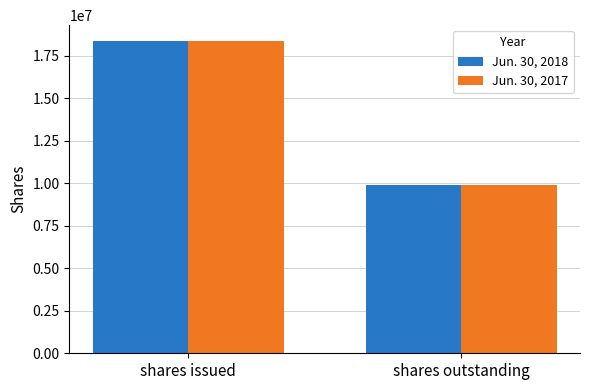

What is the value of the Jun. 30, 2017 bar at the 2nd from the left?

9902914